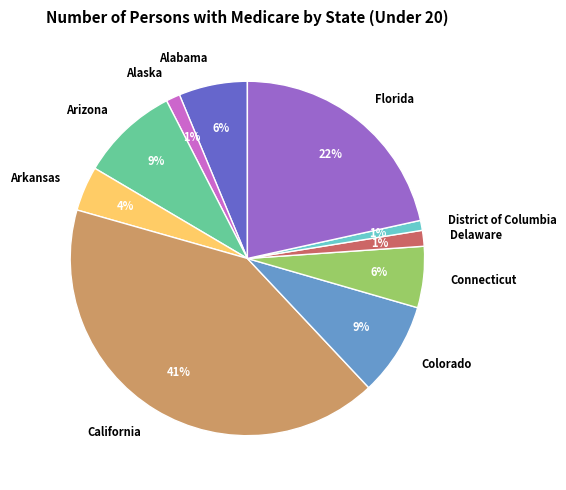

To the nearest percent, what is the average slice percentage?

10%